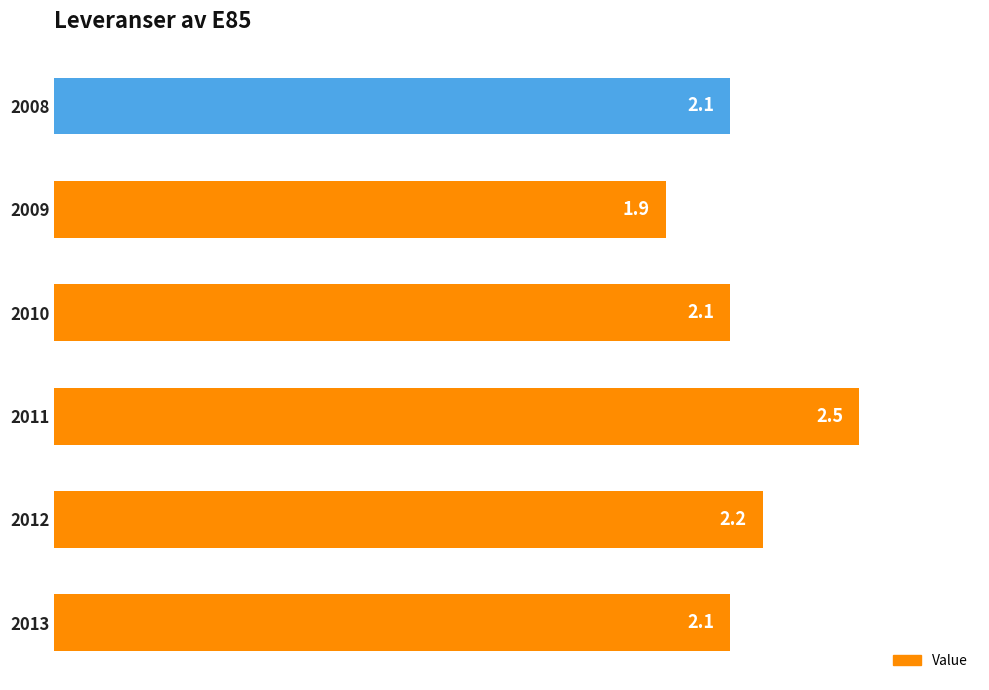

What is the sum of all values?

12.9